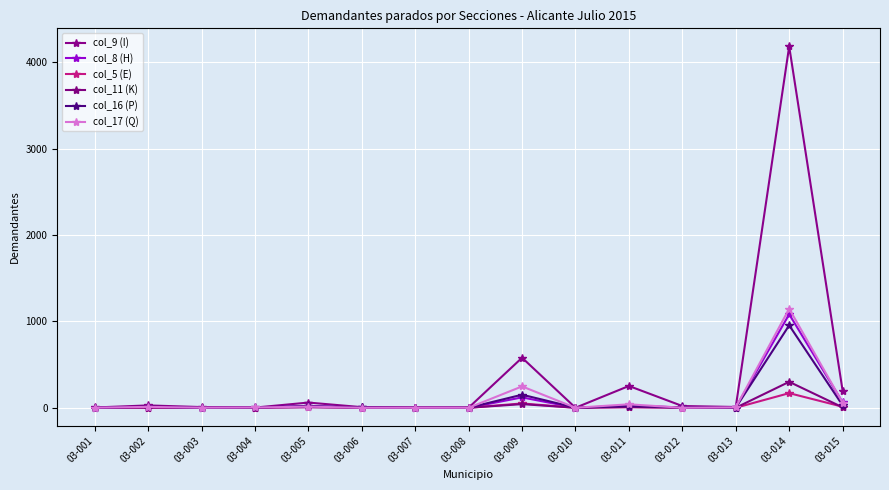

In col_11 (K), how many points are lower than both neighbors (excluding endpoints)?

2